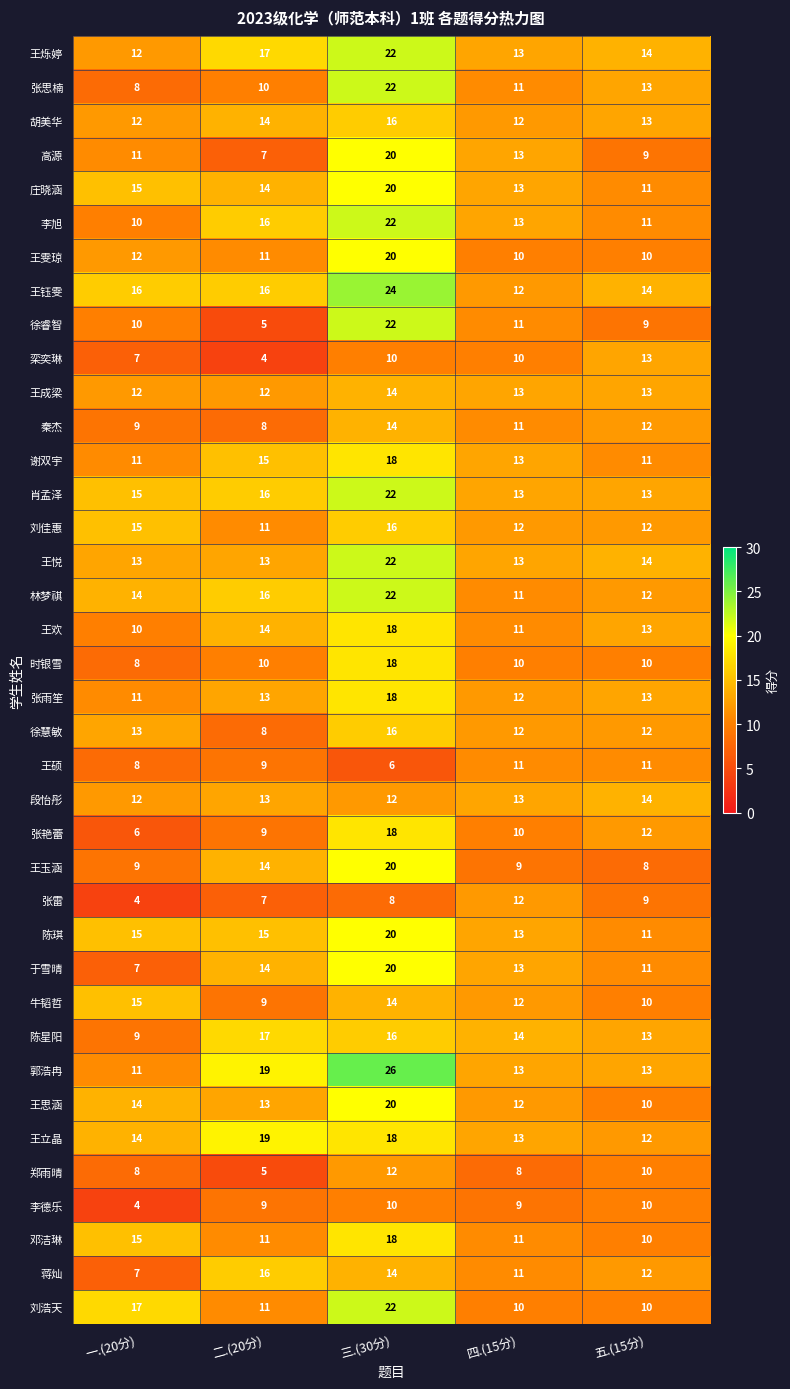

What is the lowest value of the 林梦祺 series?

11